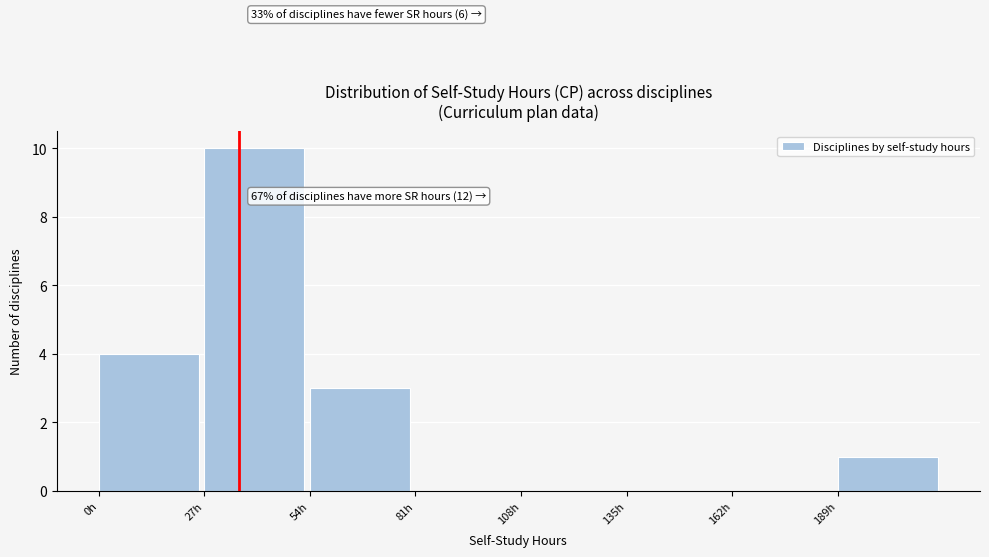

Which range on the x-axis has the tallest bar?

27 to 54